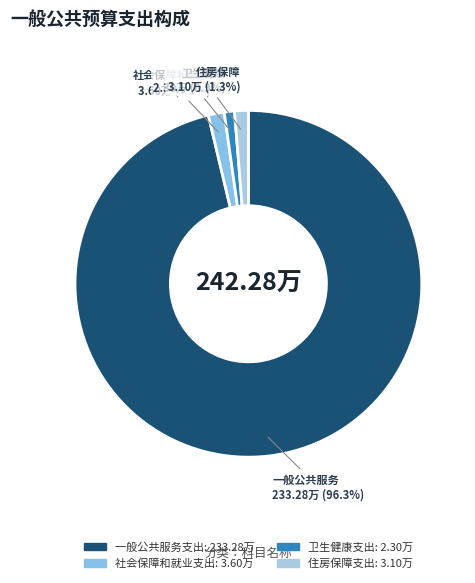

To the nearest percent, what is the difference between the 卫生健康支出 and 社会保障和就业支出 slice percentages?

1%